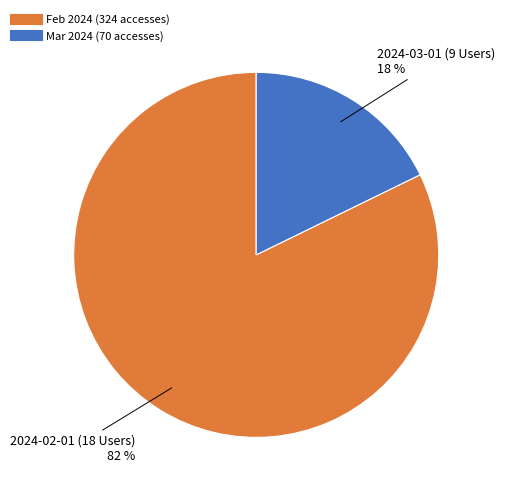

To the nearest percent, what is the difference between the largest and smallest slice percentages?

64%